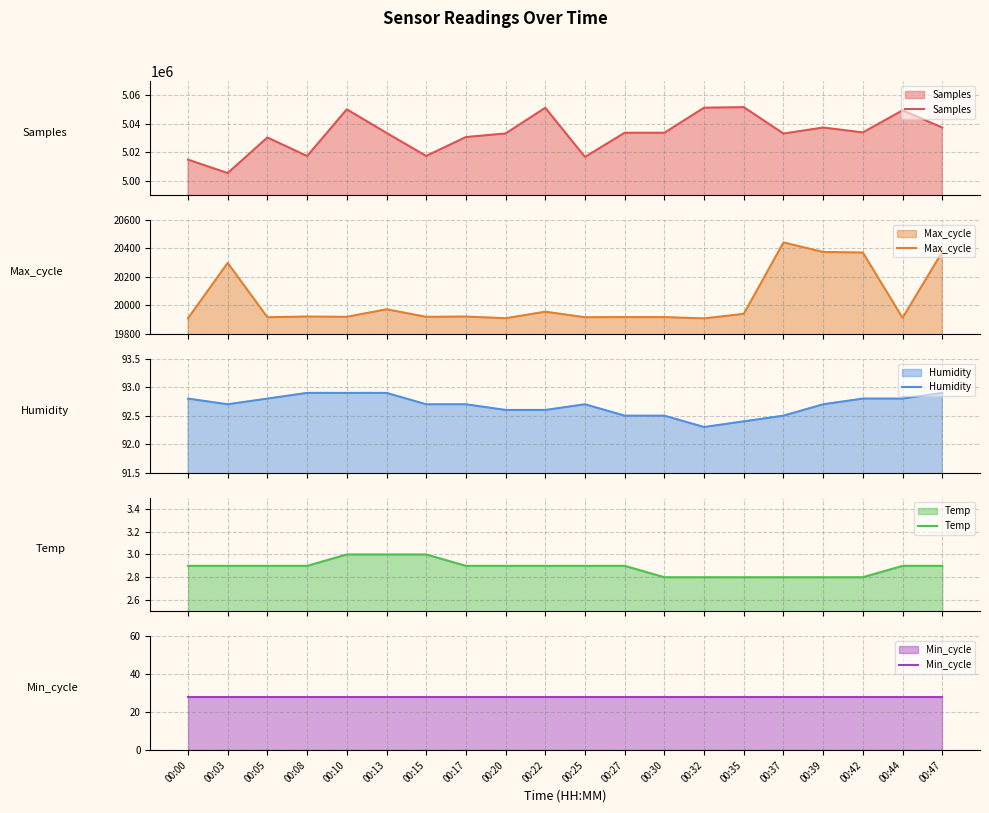

Reading left to right, what are all the values shown in this chart?

Samples: 00:00=5014817.0	00:03=5005408.0	00:05=5030391.0	00:08=5017365.0	00:10=5050191.0	00:13=5033630.0	00:15=5017449.0	00:17=5030710.0	00:20=5033237.0	00:22=5051282.0	00:25=5016728.0	00:27=5033749.0	00:30=5033726.0	00:32=5051348.0	00:35=5051718.0	00:37=5033171.0	00:39=5037398.0	00:42=5033963.0	00:44=5049514.0	00:47=5037378.0
Max_cycle: 00:00=19909.0	00:03=20298.0	00:05=19916.0	00:08=19921.0	00:10=19919.0	00:13=19972.0	00:15=19919.0	00:17=19921.0	00:20=19909.0	00:22=19955.0	00:25=19916.0	00:27=19917.0	00:30=19917.0	00:32=19908.0	00:35=19940.0	00:37=20442.0	00:39=20375.0	00:42=20371.0	00:44=19912.0	00:47=20376.0
Humidity: 00:00=92.8	00:03=92.7	00:05=92.8	00:08=92.9	00:10=92.9	00:13=92.9	00:15=92.7	00:17=92.7	00:20=92.6	00:22=92.6	00:25=92.7	00:27=92.5	00:30=92.5	00:32=92.3	00:35=92.4	00:37=92.5	00:39=92.7	00:42=92.8	00:44=92.8	00:47=92.9
Temp: 00:00=2.9	00:03=2.9	00:05=2.9	00:08=2.9	00:10=3.0	00:13=3.0	00:15=3.0	00:17=2.9	00:20=2.9	00:22=2.9	00:25=2.9	00:27=2.9	00:30=2.8	00:32=2.8	00:35=2.8	00:37=2.8	00:39=2.8	00:42=2.8	00:44=2.9	00:47=2.9
Min_cycle: 00:00=28.0	00:03=28.0	00:05=28.0	00:08=28.0	00:10=28.0	00:13=28.0	00:15=28.0	00:17=28.0	00:20=28.0	00:22=28.0	00:25=28.0	00:27=28.0	00:30=28.0	00:32=28.0	00:35=28.0	00:37=28.0	00:39=28.0	00:42=28.0	00:44=28.0	00:47=28.0